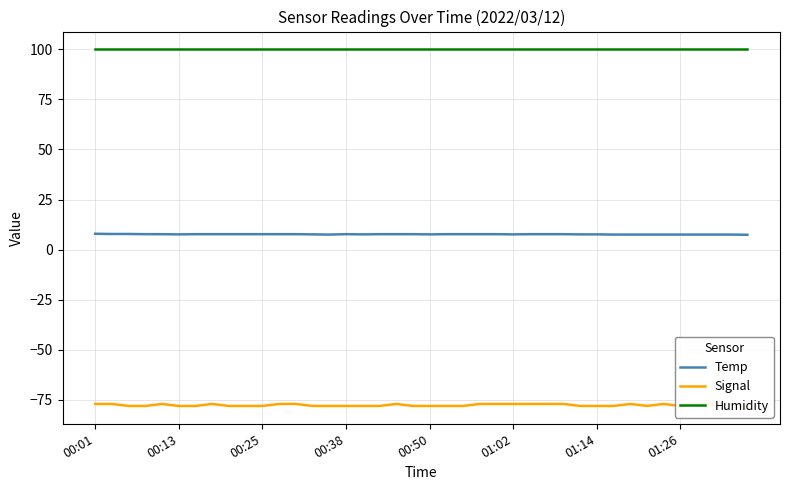

How many lines are shown in the chart?

3